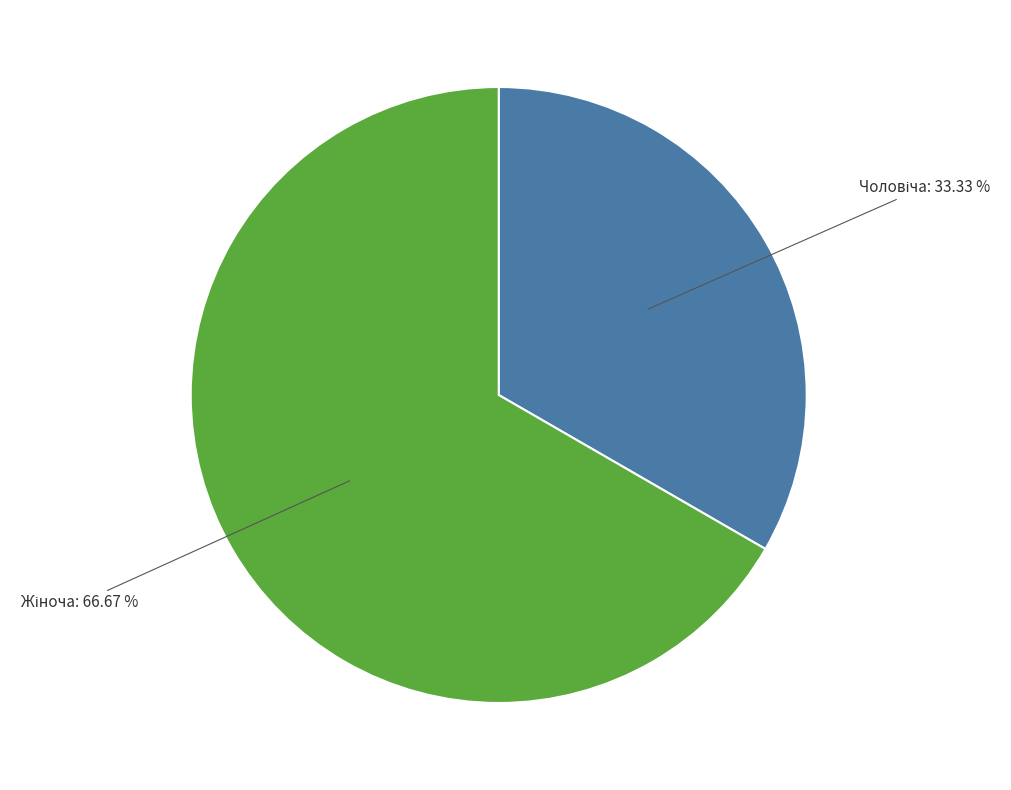

Does any single category account for the majority?

Yes